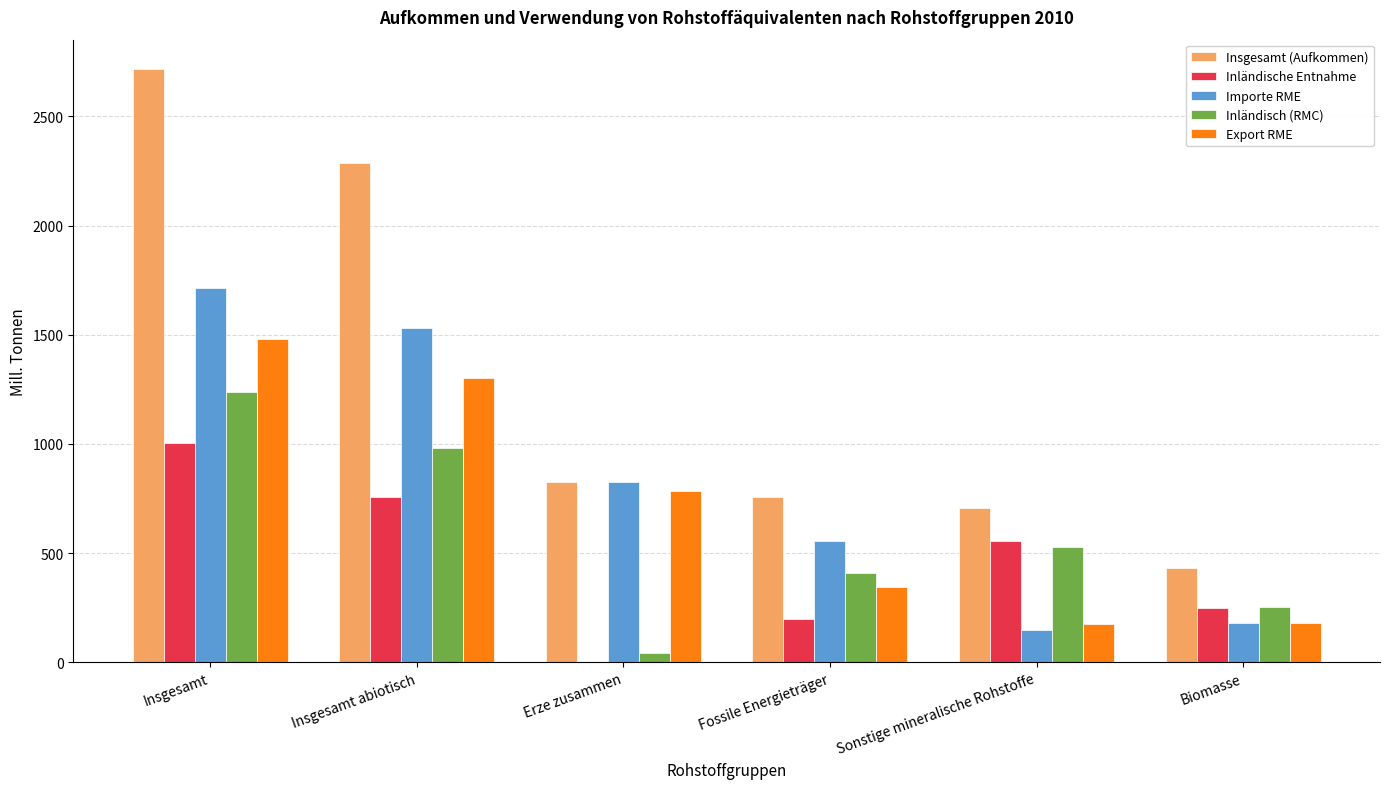

What are all the series names shown in the legend?

Insgesamt (Aufkommen), Inländische Entnahme, Importe RME, Inländisch (RMC), Export RME